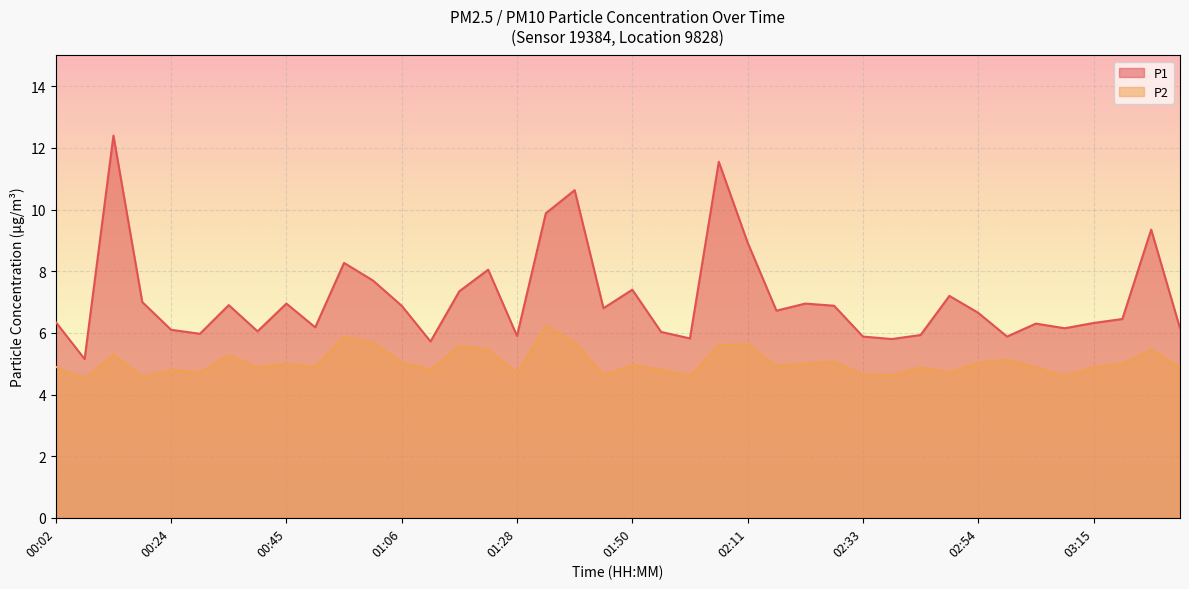

What is the sum of all P1 values?

284.6